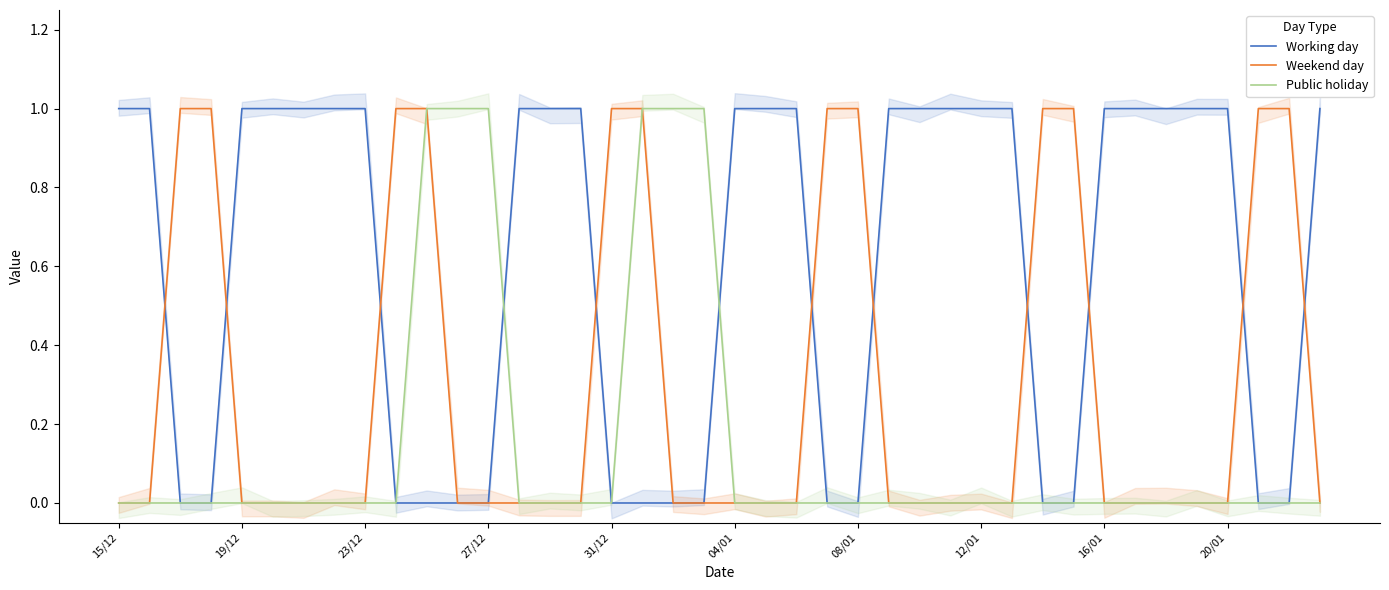

Is the value of Working day at 22 greater than the value of Public holiday at 25?

Yes